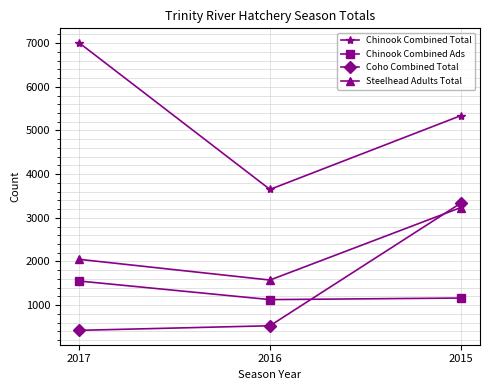

The Chinook Combined Ads series shows 604 at 2016. True or false?

False